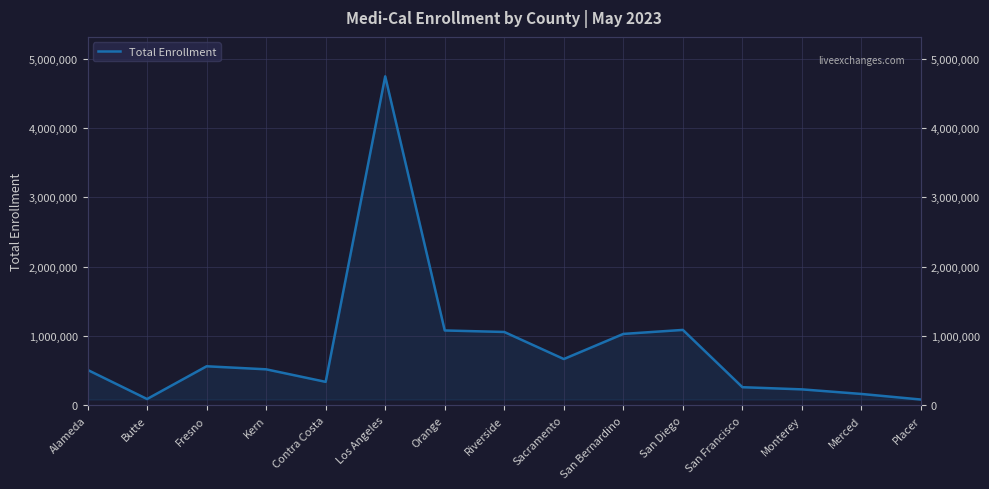

Where is the data nearest to the value 2415380?

San Diego